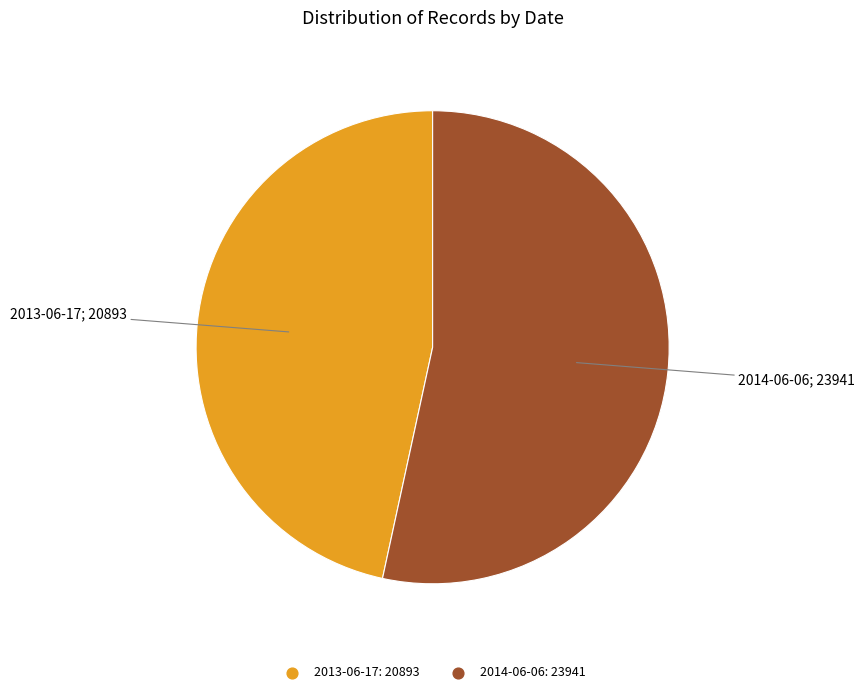

Combined, do 2014-06-06 and 2013-06-17 account for over 50%?

Yes